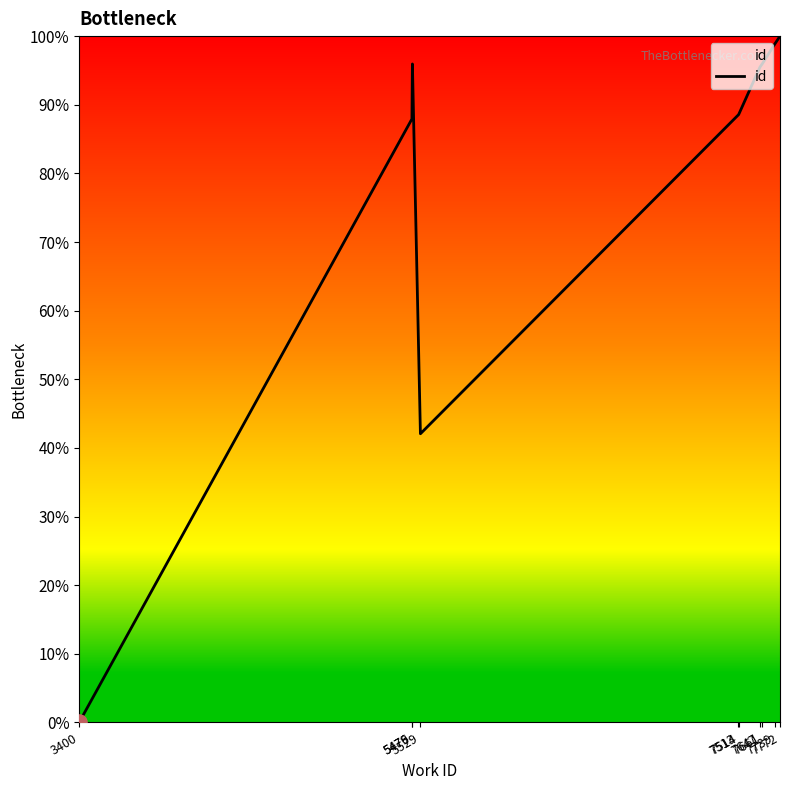

Between 3400 and 7647, which is larger?

7647